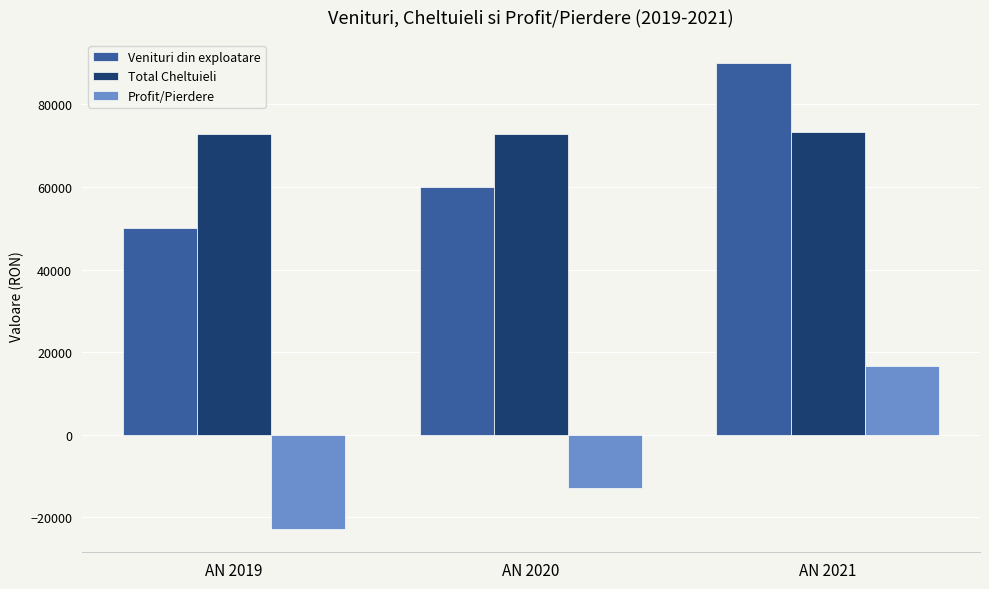

The value of Total Cheltuieli at AN 2021 is 21571. True or false?

False